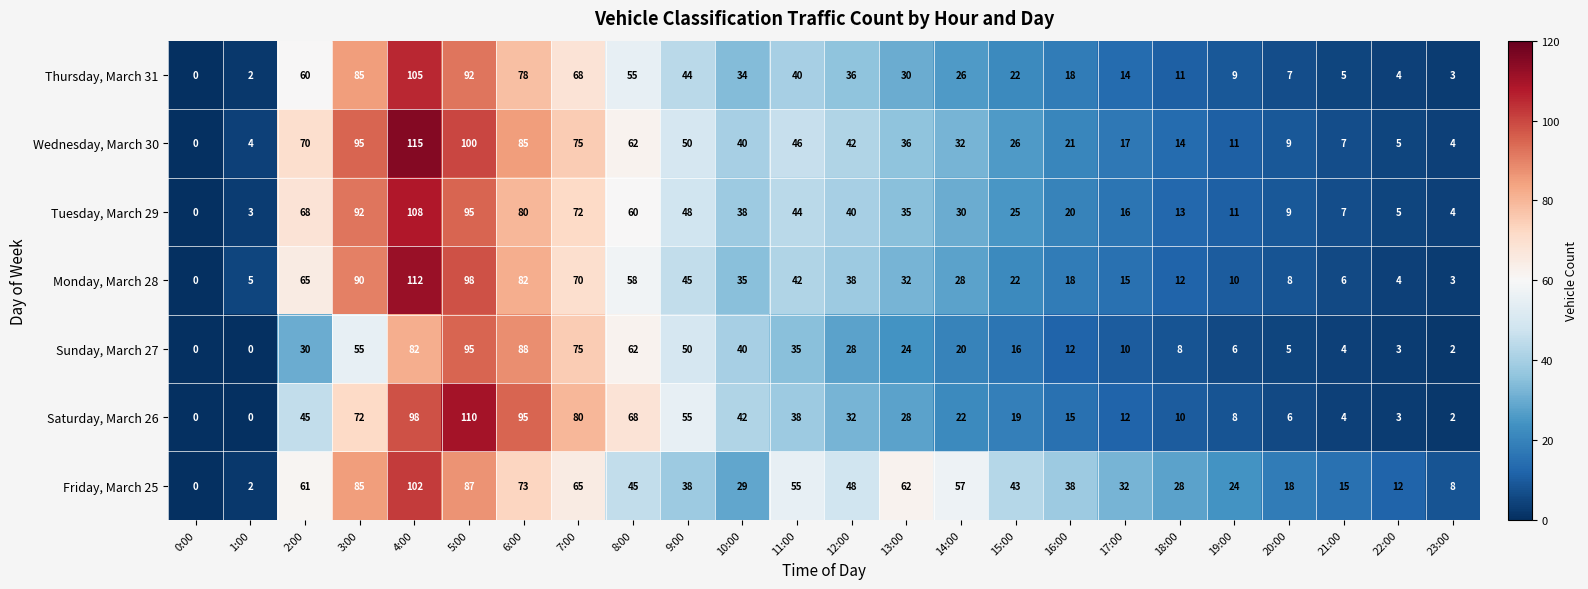

At which category is the sum across all series the highest?

4:00